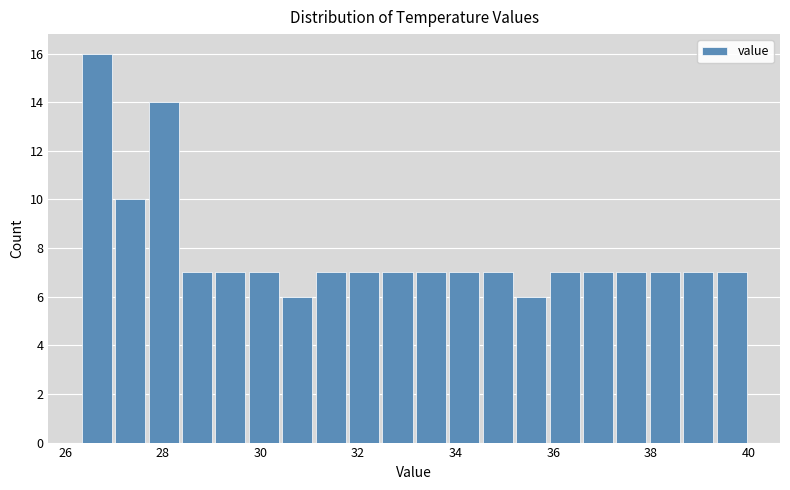

Around what value on the x-axis is the tallest bar? Give the approximate position of its centre, as read against the axis.

26.6